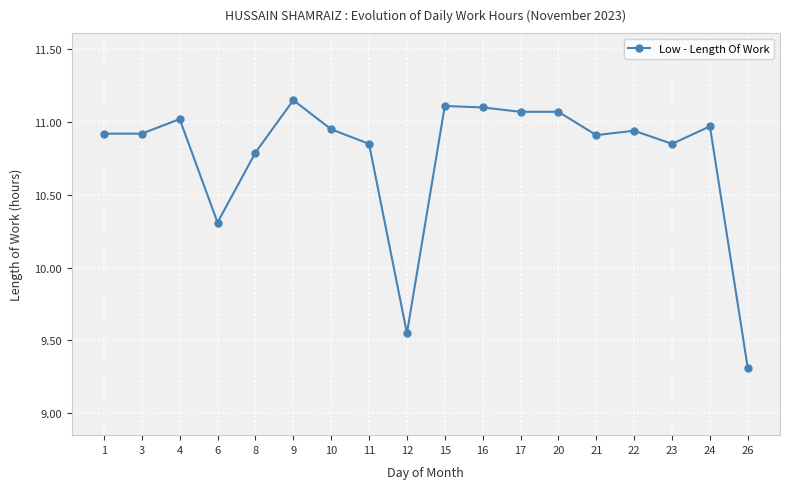

The chart shows a value of 10.8 at 8. True or false?

True